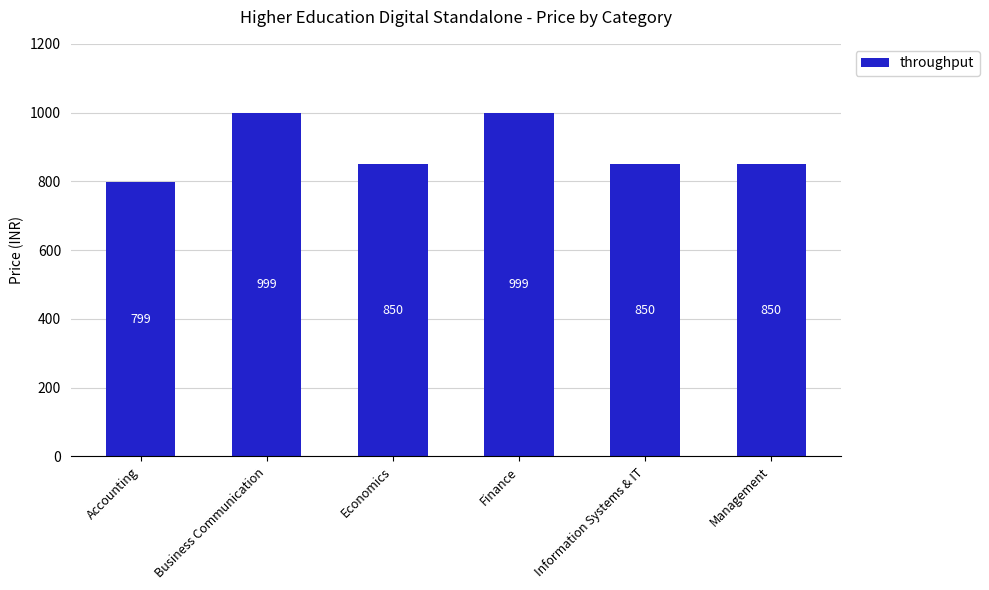

What is the change in value from Business Communication to Management?

-149